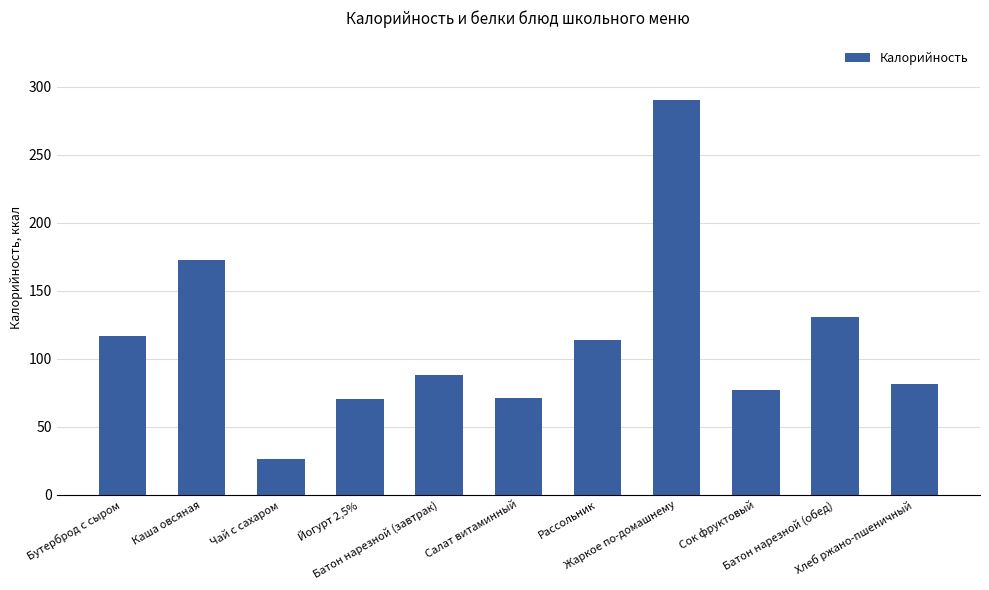

What is the average value?

112.7